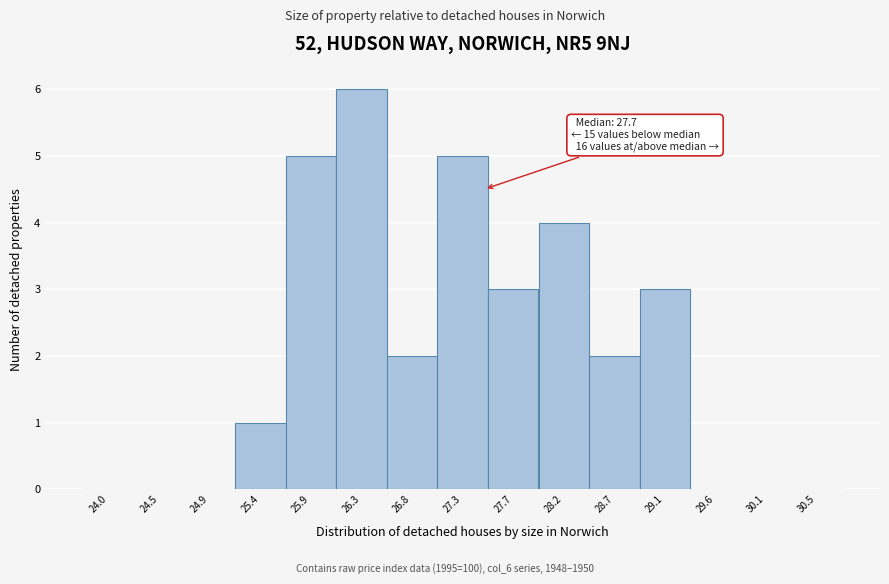

Reading left to right, transcribe all the data shown in this chart.

24.0=0	24.5=0	24.9=0	25.4=1	25.9=5	26.3=6	26.8=2	27.3=5	27.7=3	28.2=4	28.7=2	29.1=3	29.6=0	30.1=0	30.5=0